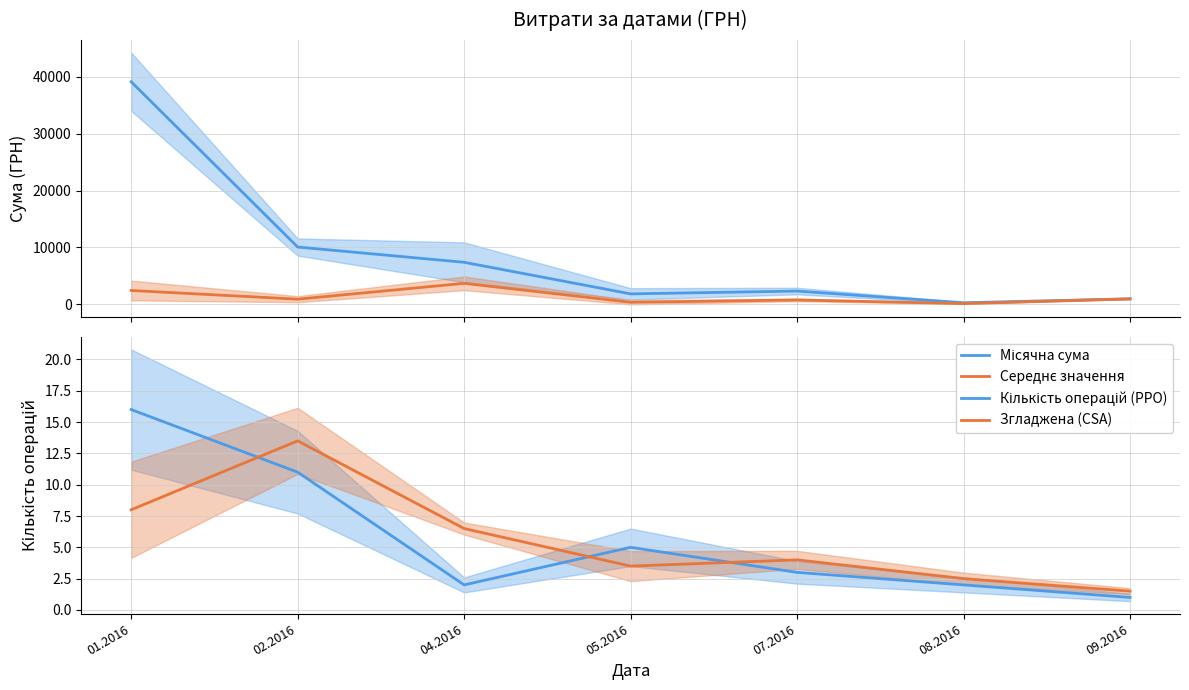

True or false: Місячна сума has more than 0 interior local peaks.

True